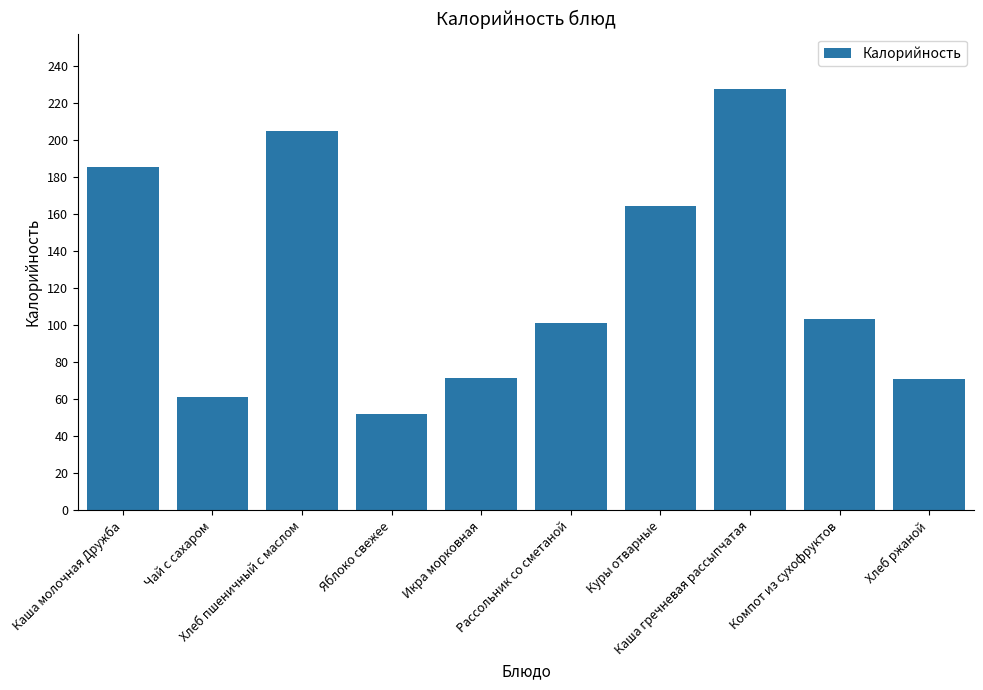

At which label does the data first exceed 103?

Каша молочная Дружба